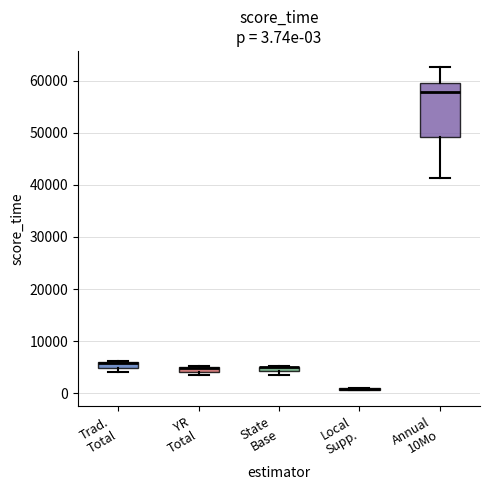

Comparing the boxes themselves (not the whiskers), which one is the tallest?

Annual 10Mo